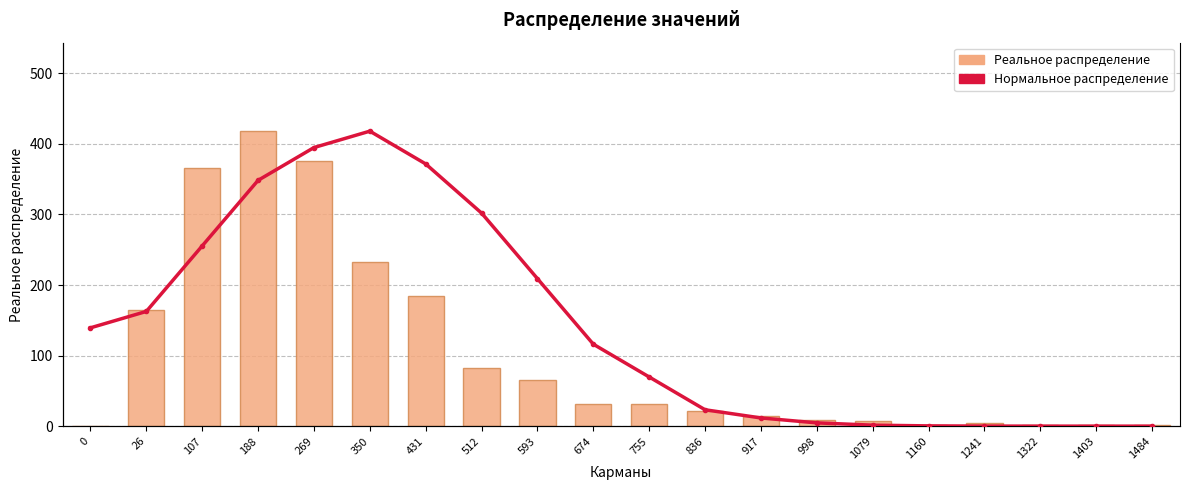

Which series has the widest spread of values?

Реальное распределение